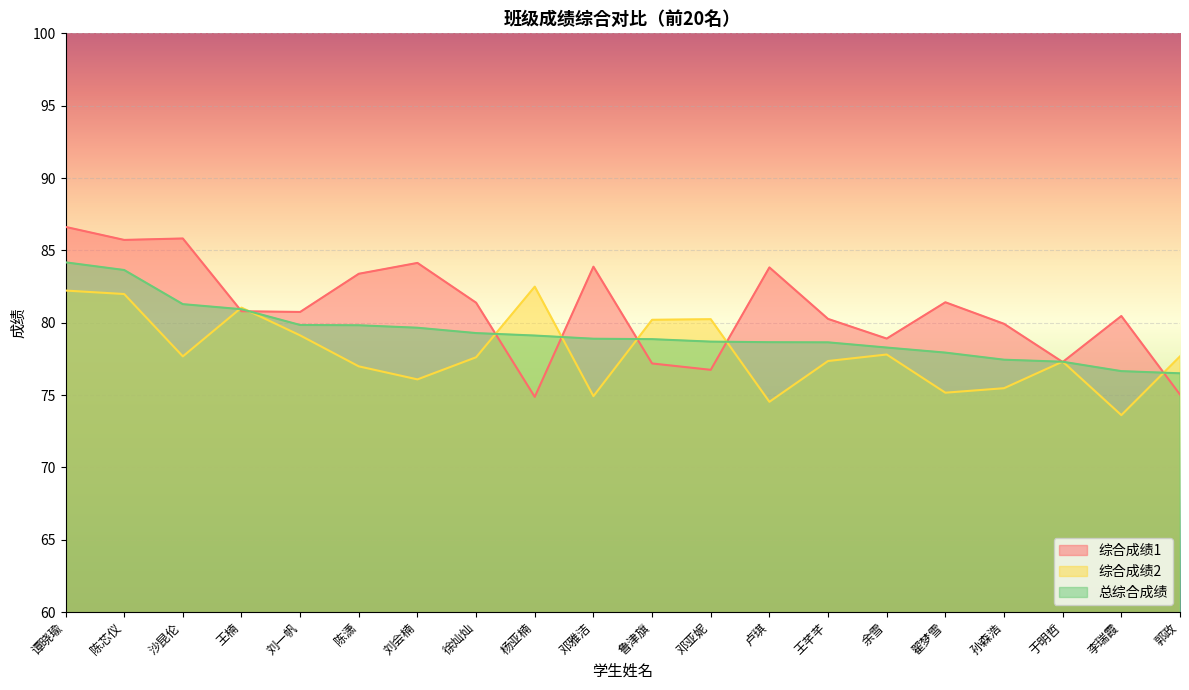

At which label does 综合成绩2 first exceed 77?

谭晓瑜